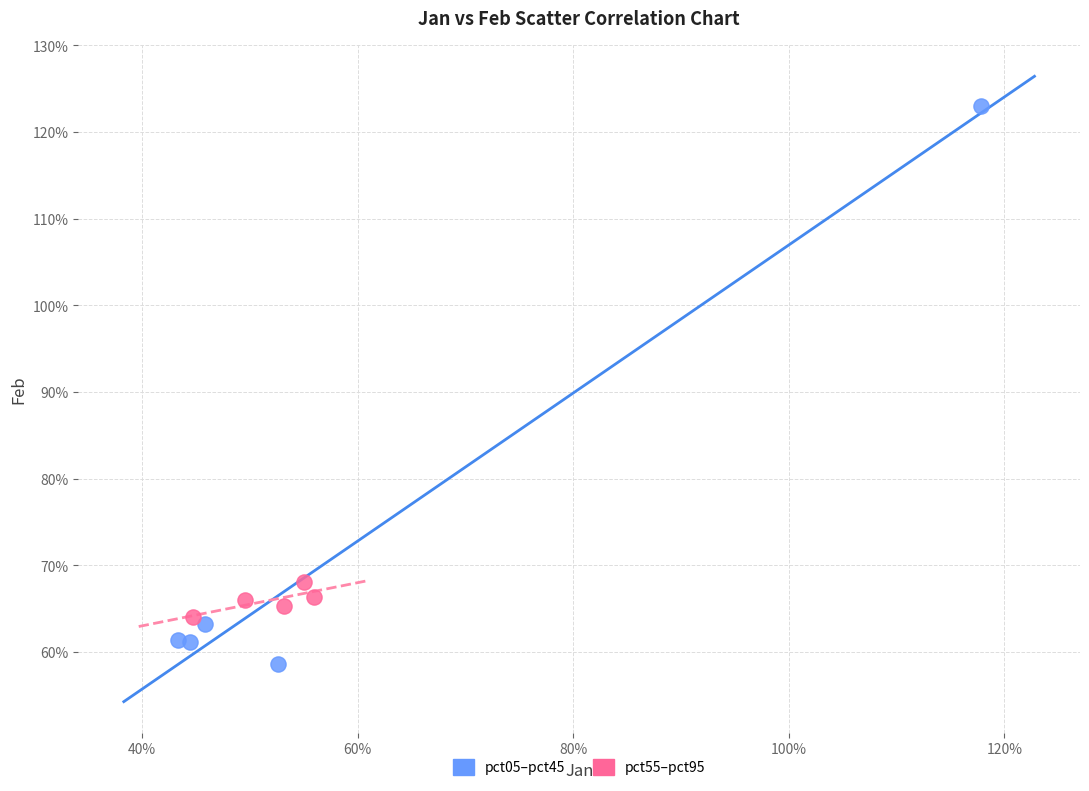

What are all the series names shown in the legend?

pct05–pct45, pct55–pct95